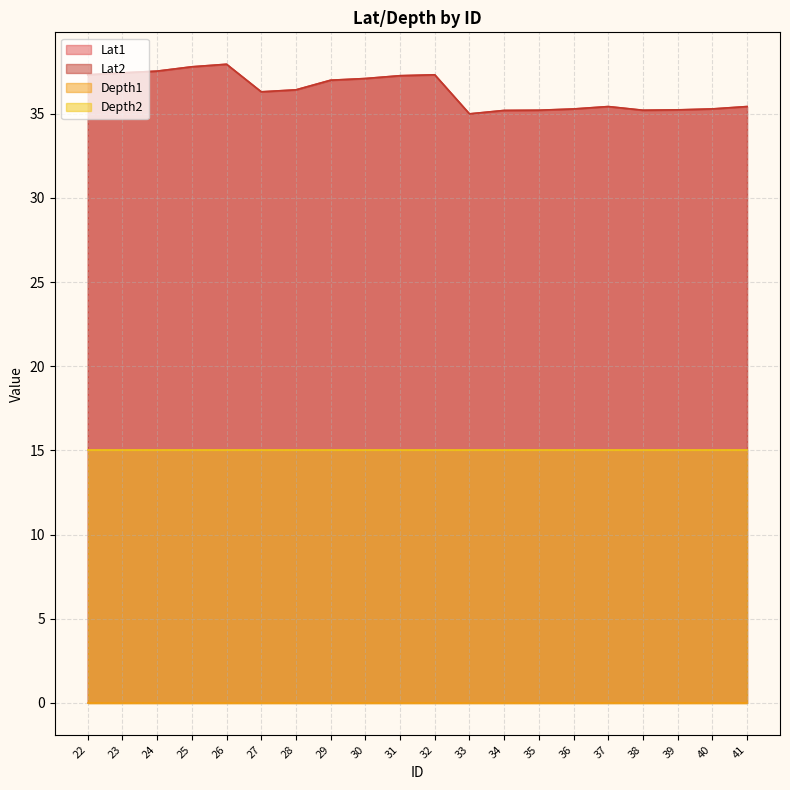

At which label is Lat2 closest to 36?

27